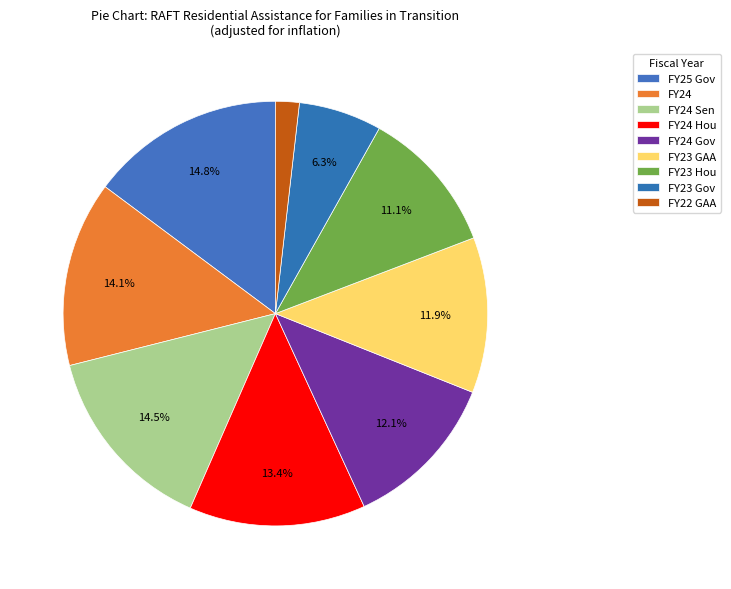

Does FY25 Gov account for over 50% of the chart?

No